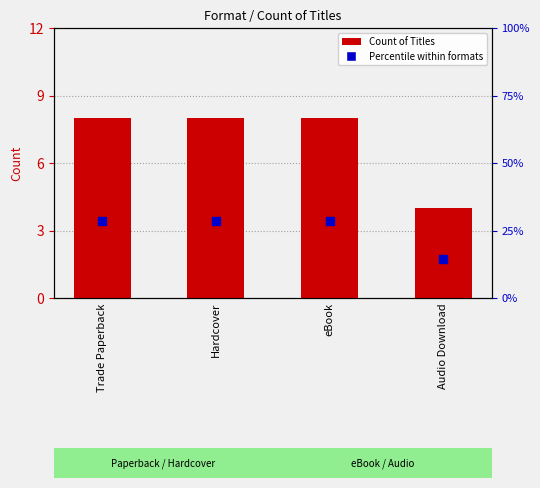

What is the total value across all series at Trade Paperback?

36.6